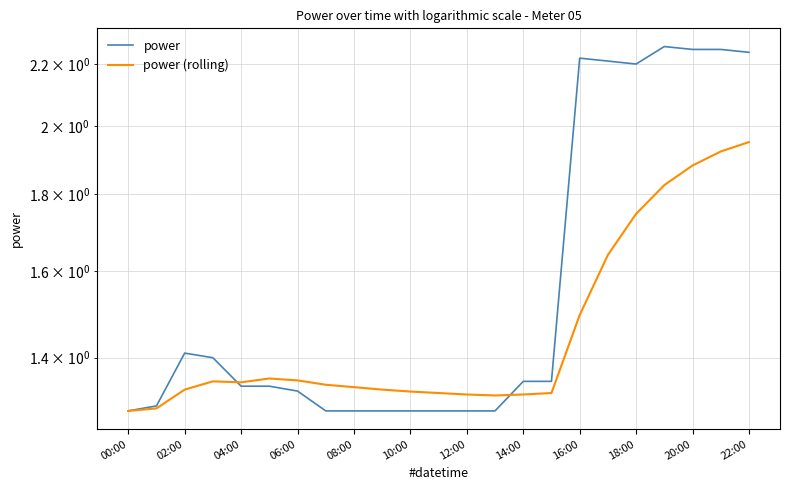

In power (rolling), how many points are lower than both neighbors (excluding endpoints)?

2